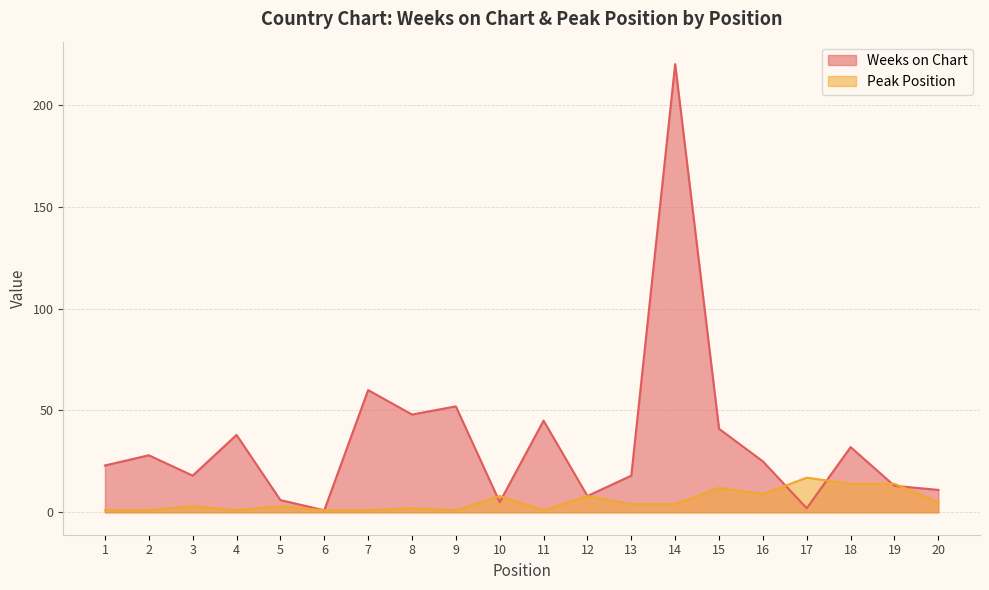

Reading right to left, transcribe all the data shown in this chart.

Weeks on Chart: 20=11	19=13	18=32	17=2	16=25	15=41	14=220	13=18	12=8	11=45	10=5	9=52	8=48	7=60	6=1	5=6	4=38	3=18	2=28	1=23
Peak Position: 20=5	19=14	18=14	17=17	16=9	15=12	14=4	13=4	12=8	11=1	10=8	9=1	8=2	7=1	6=1	5=3	4=1	3=3	2=1	1=1